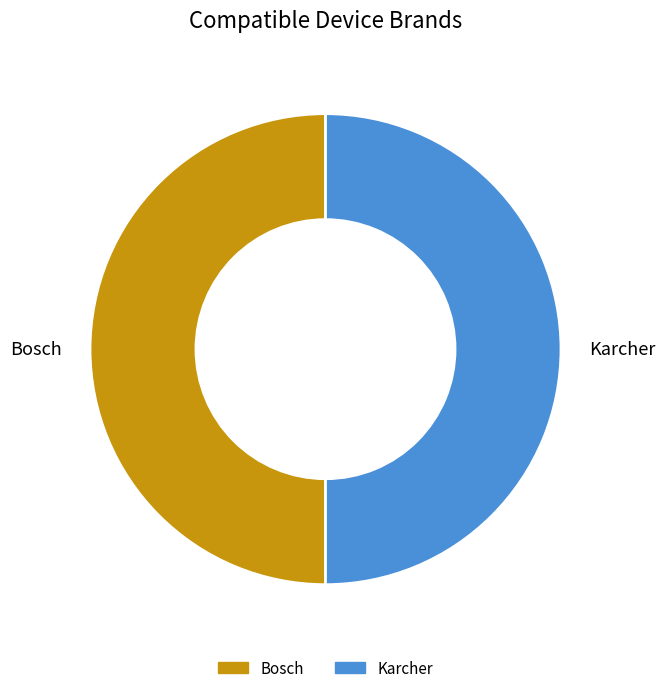

True or false: Karcher accounts for 60% of the total.

False